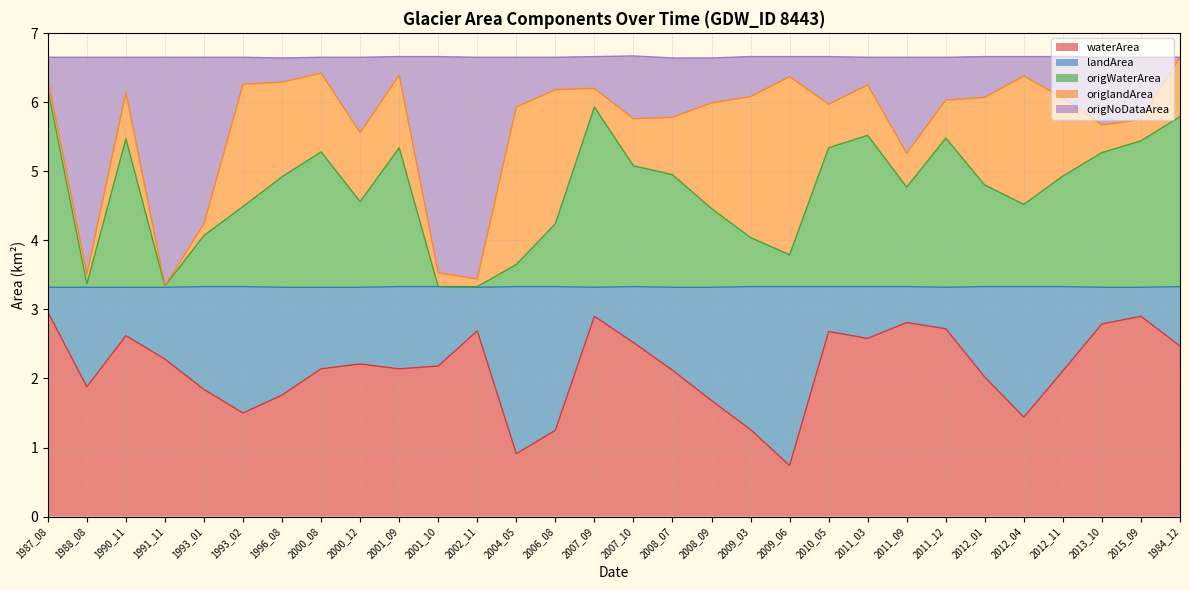

Which series has the largest range (max minus min)?

origNoDataArea